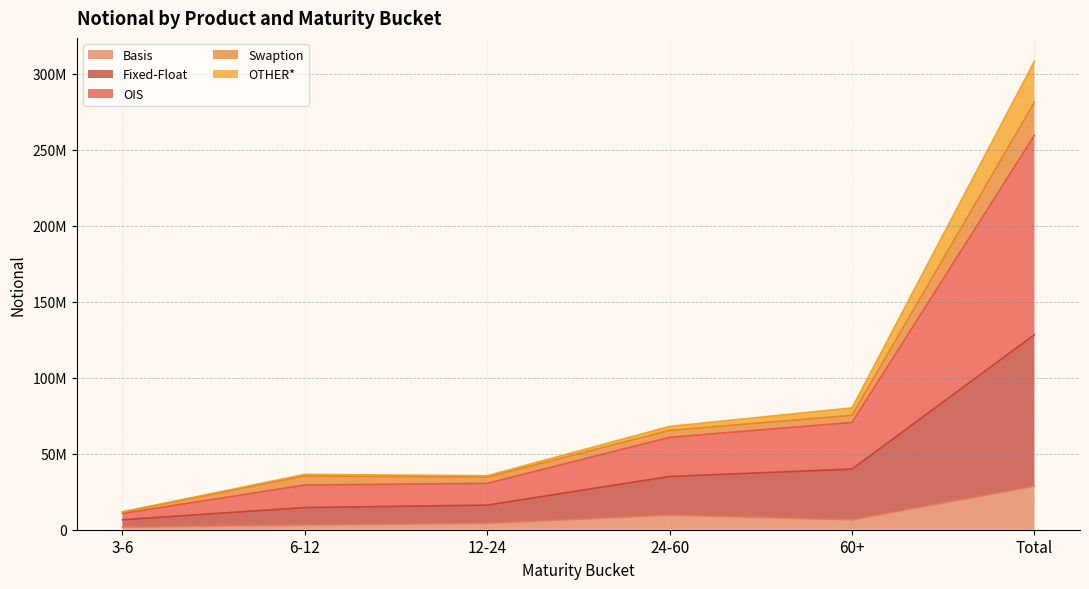

Which category has the lowest value across all series?

3-6